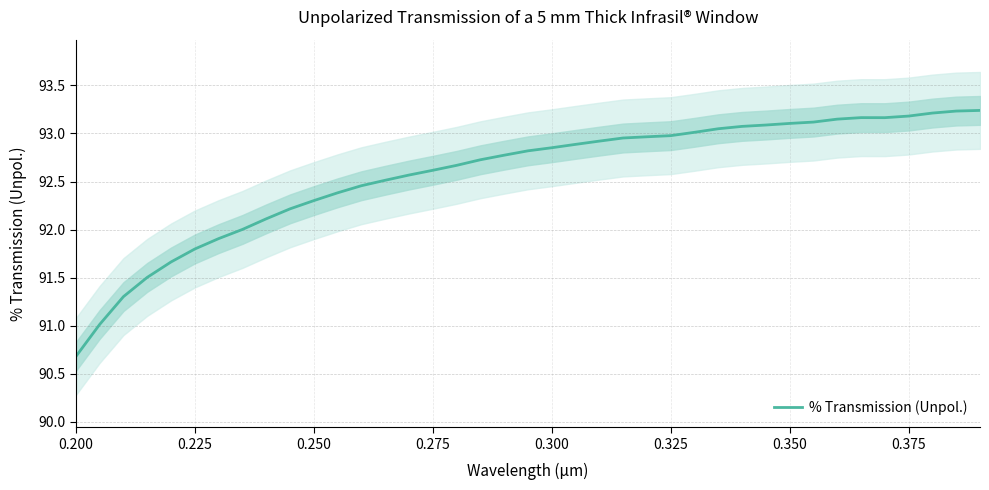

The % Transmission (Unpol.) series shows 34.0 at 0.325. True or false?

False